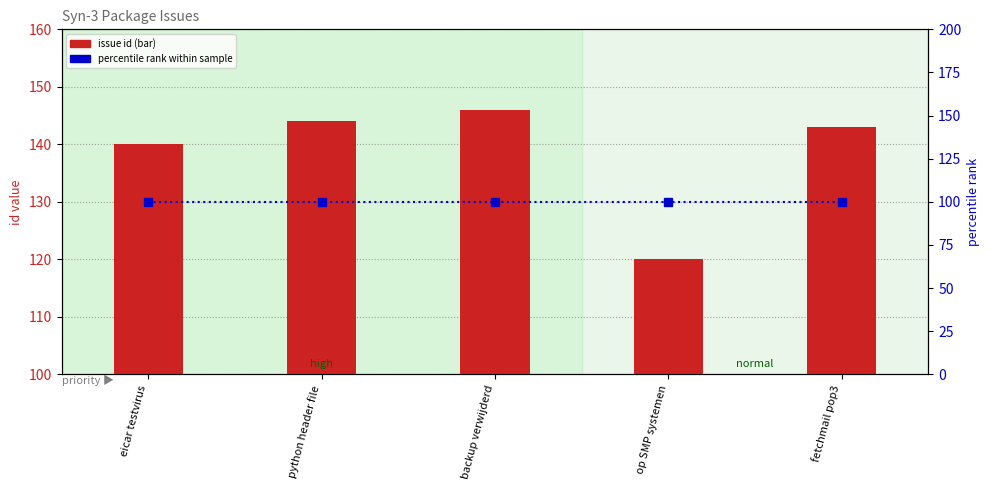

At how many categories does at least one series exceed 106?

5